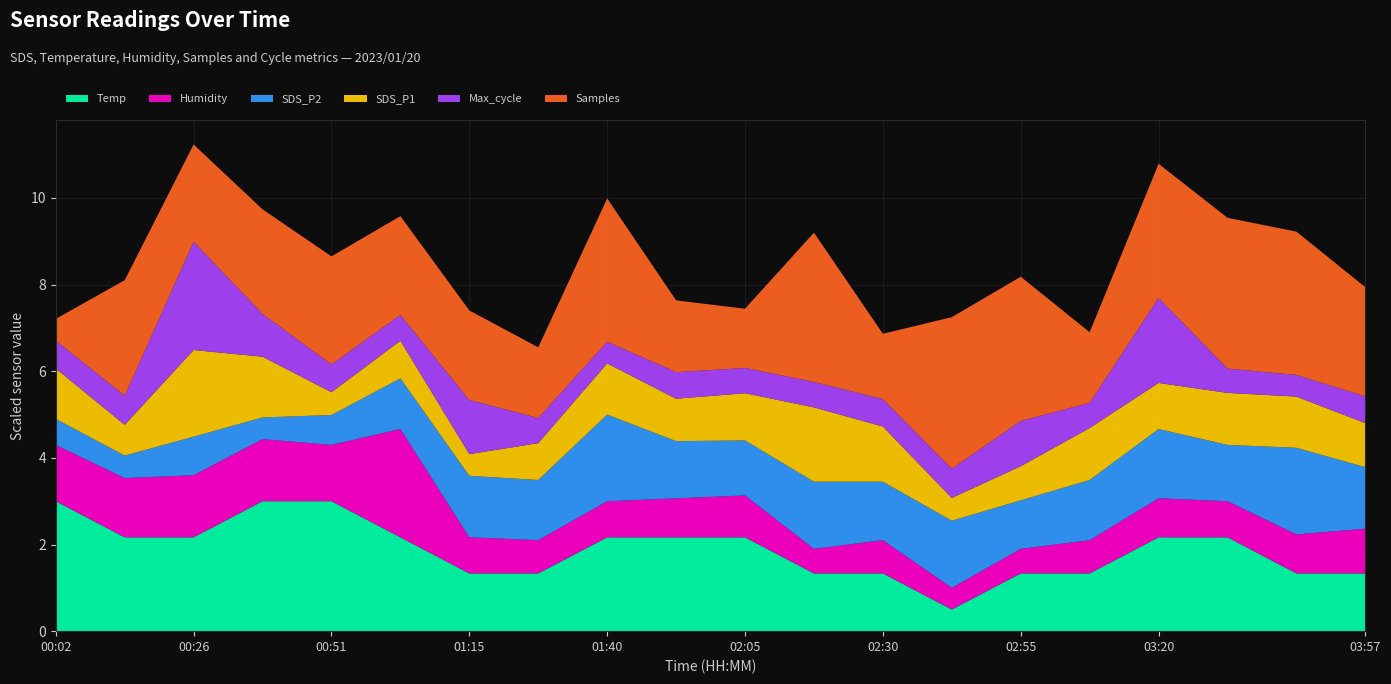

What is the minimum value for Temp?

0.5